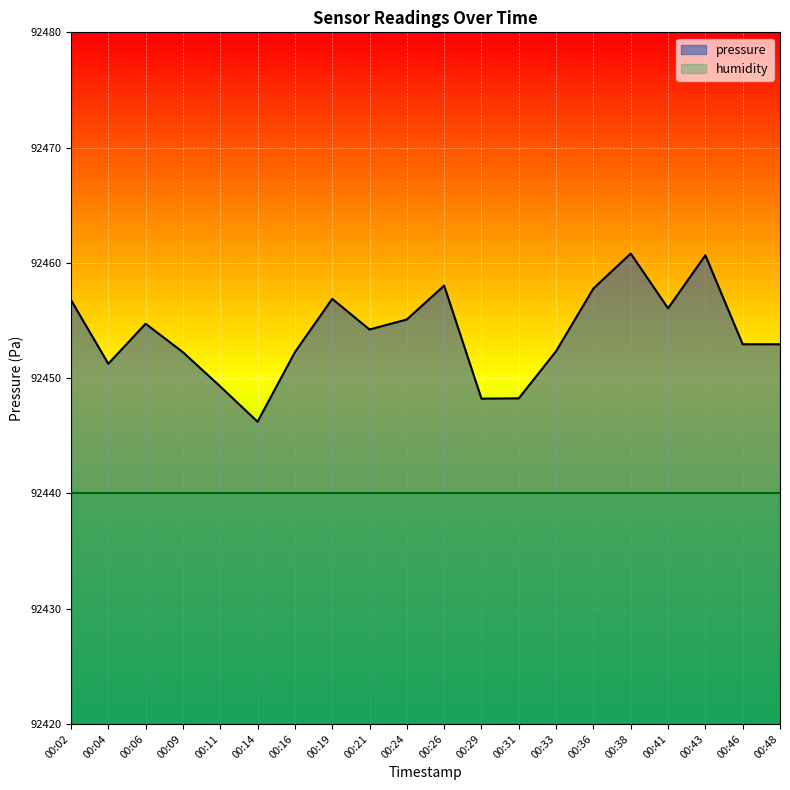

Reading left to right, transcribe all the data shown in this chart.

00:02=92456.8	00:04=92451.2	00:06=92454.7	00:09=92452.2	00:11=92449.3	00:14=92446.2	00:16=92452.2	00:19=92456.9	00:21=92454.2	00:24=92455.1	00:26=92458.0	00:29=92448.2	00:31=92448.2	00:33=92452.3	00:36=92457.8	00:38=92460.8	00:41=92456.1	00:43=92460.7	00:46=92452.9	00:48=92452.9